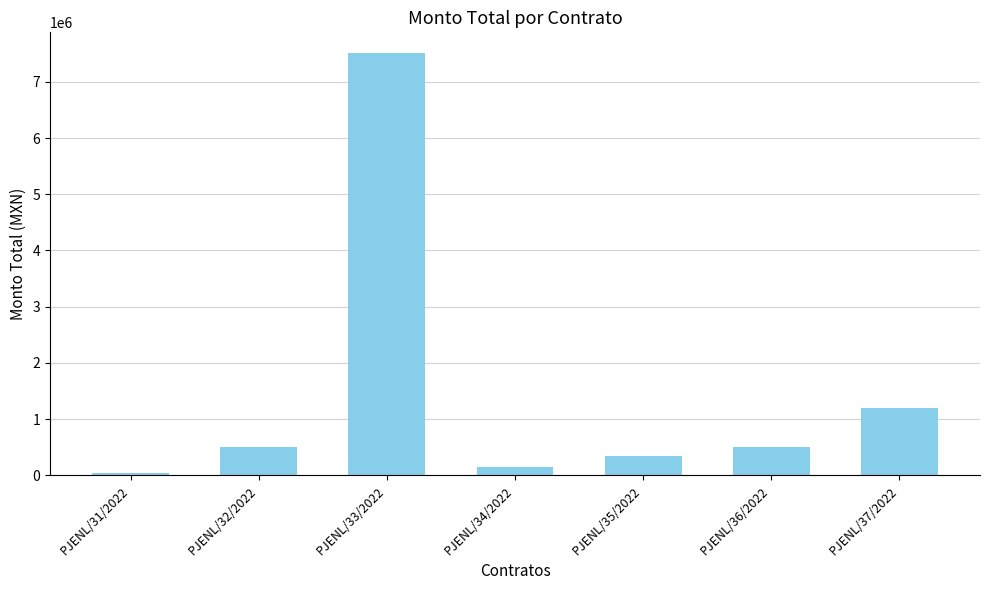

How many distinct data groups are displayed?

1